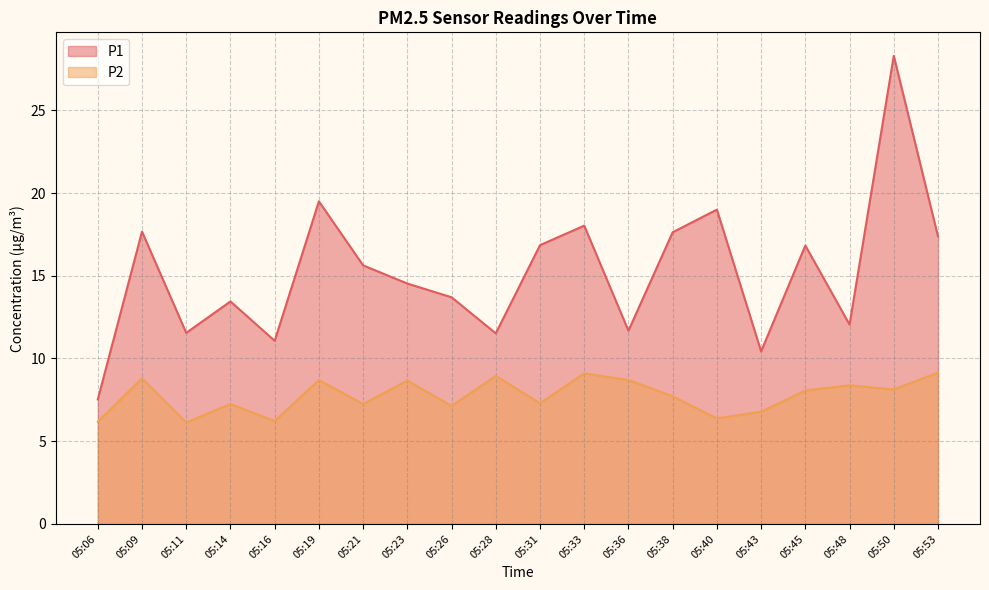

Which series has the largest total across all categories?

P1